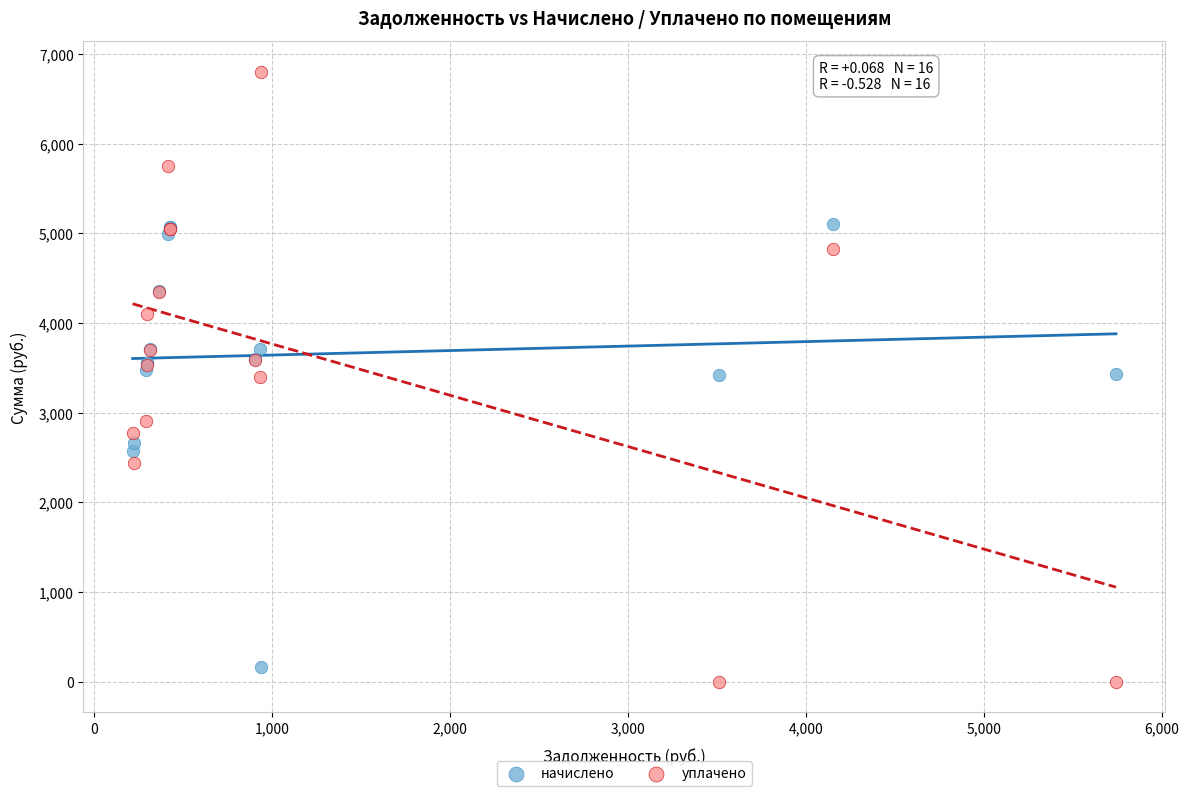

What is the X range (max minus min) for the scatter plot?

5526.0